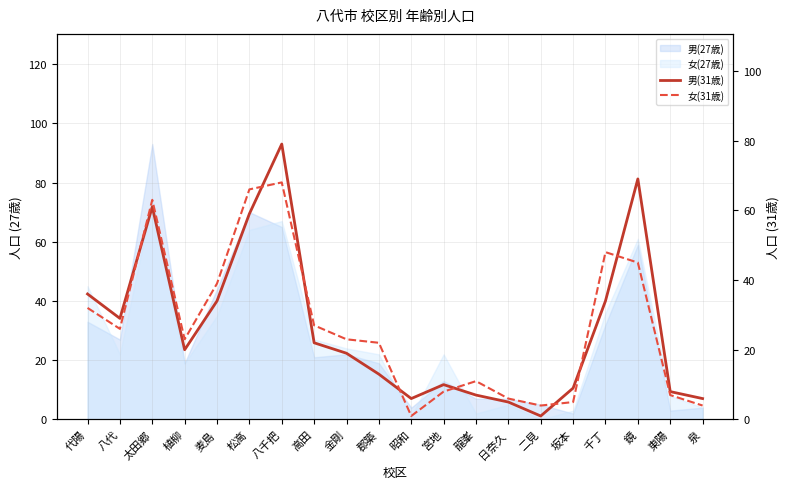

What is the sum of the 男(31歳) values at 八千把 and 日奈久?

84